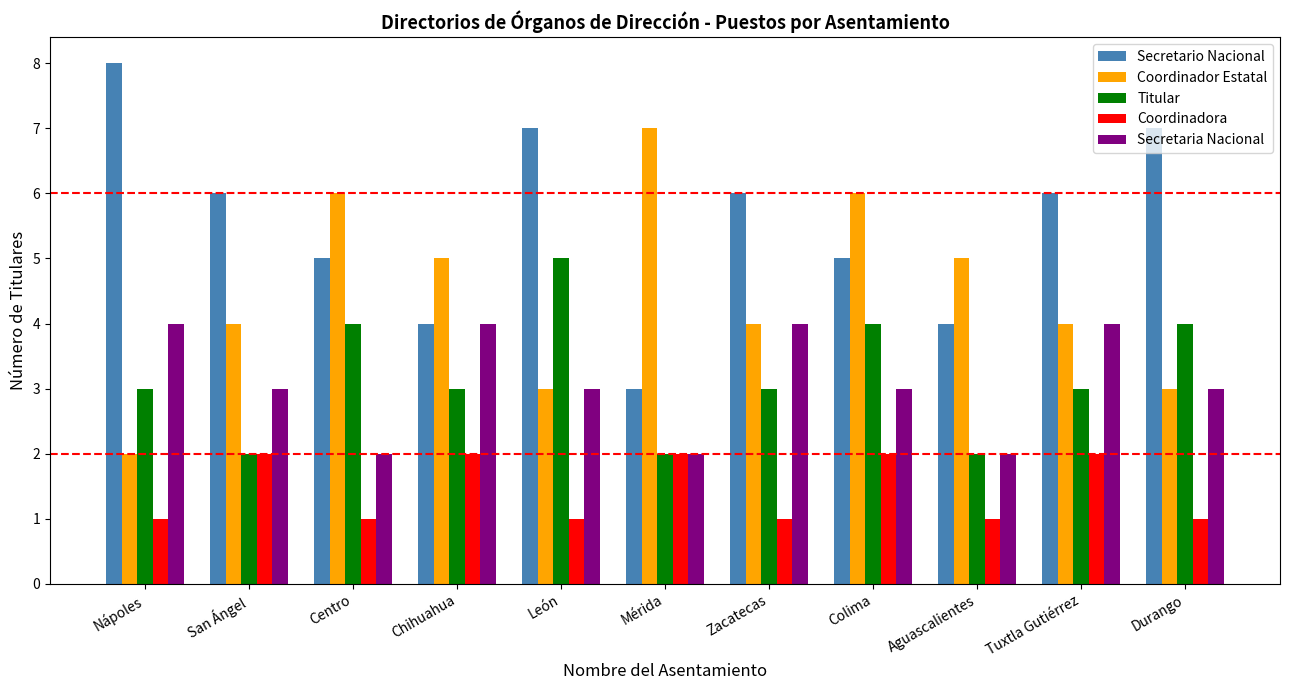

At which category is the sum across all series the highest?

Colima